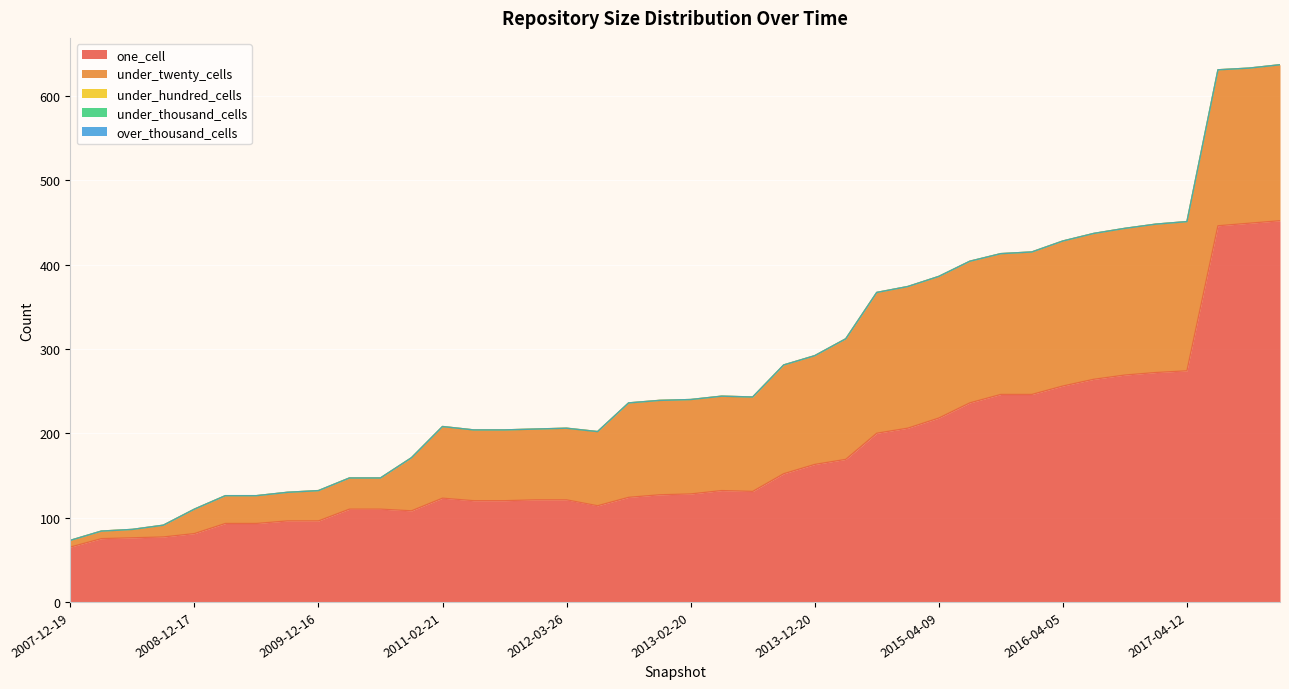

What is the label of the 32nd point from the left?

2016-01-04